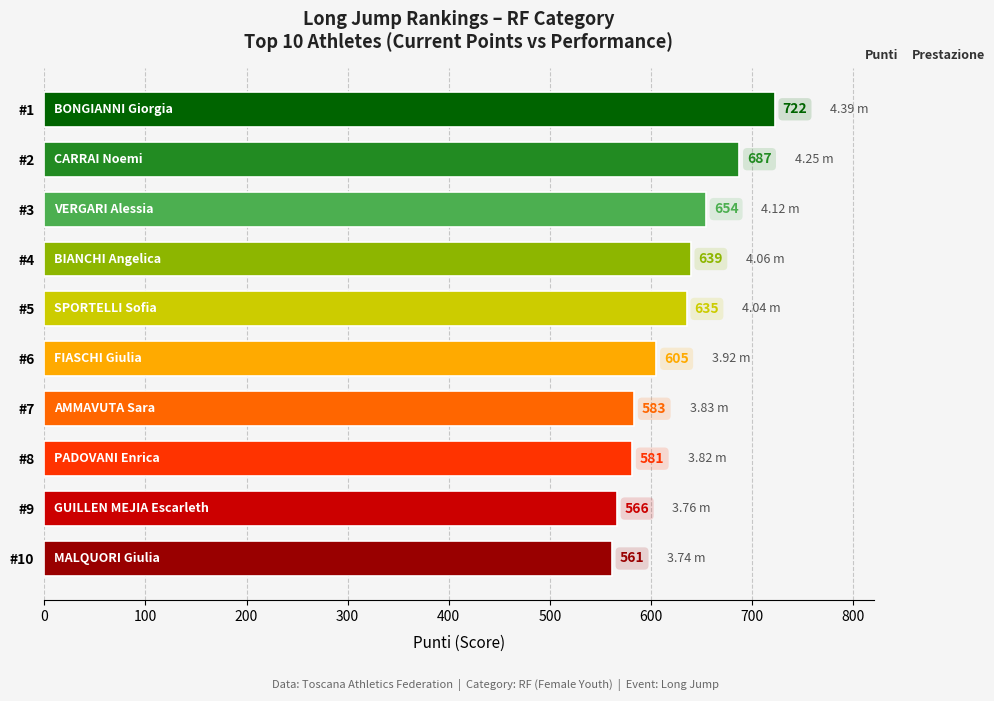

What is the difference between the maximum and second lowest values?

156